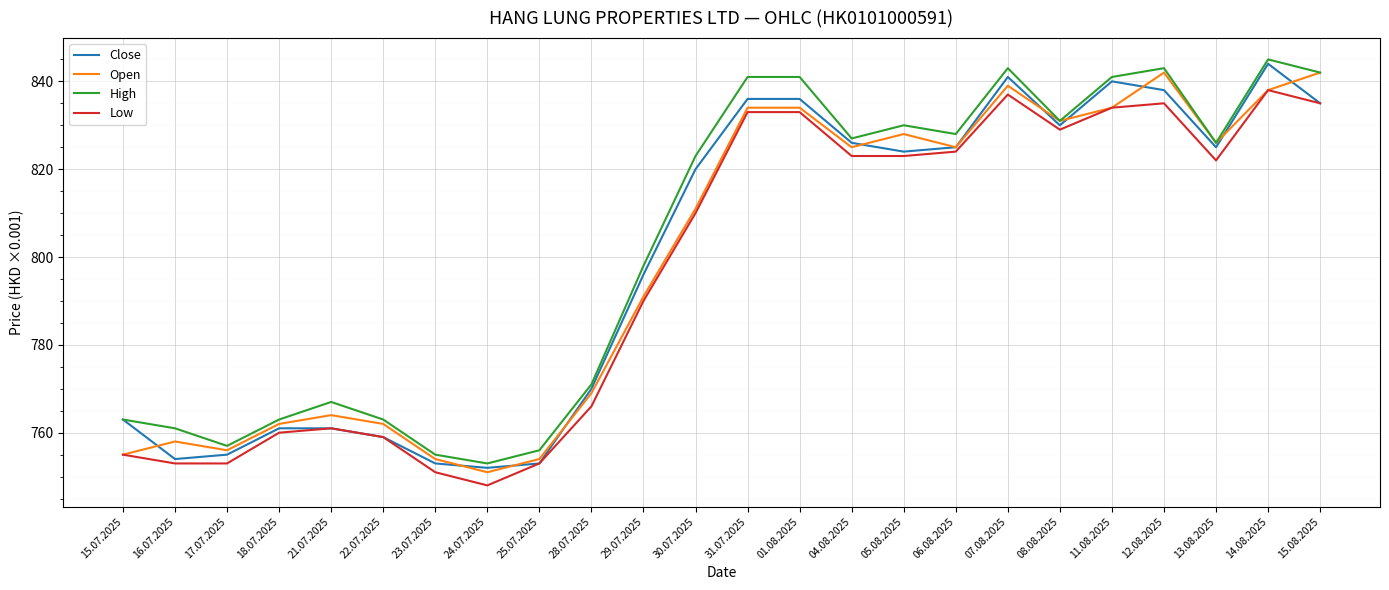

The Close series shows 838 at 12.08.2025. True or false?

True